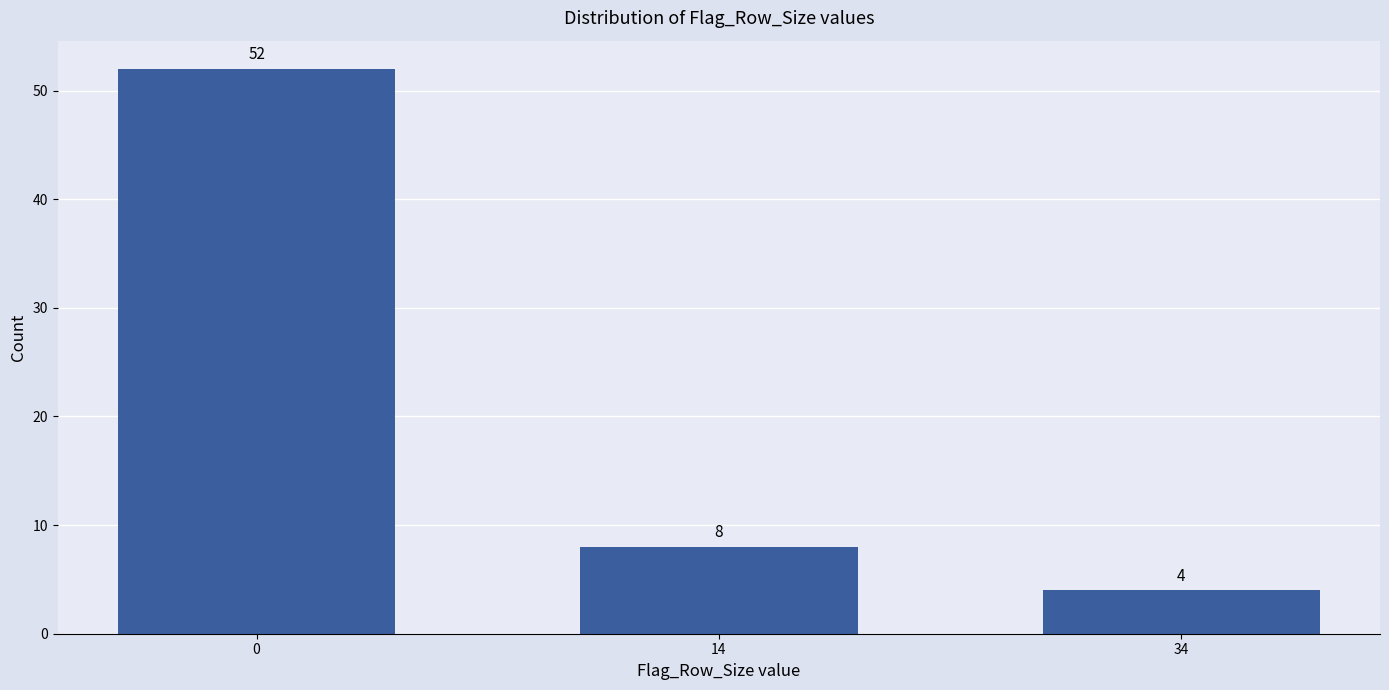

Reading left to right, what are all the values shown in this chart?

0=52	14=8	34=4